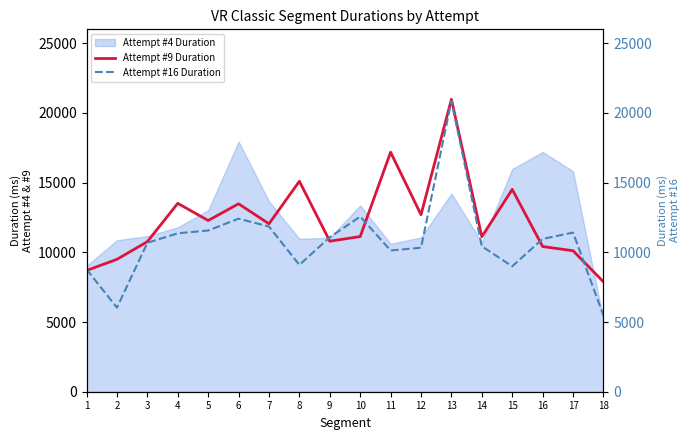

The value of Attempt #4 Duration at 8 is 10967. True or false?

True